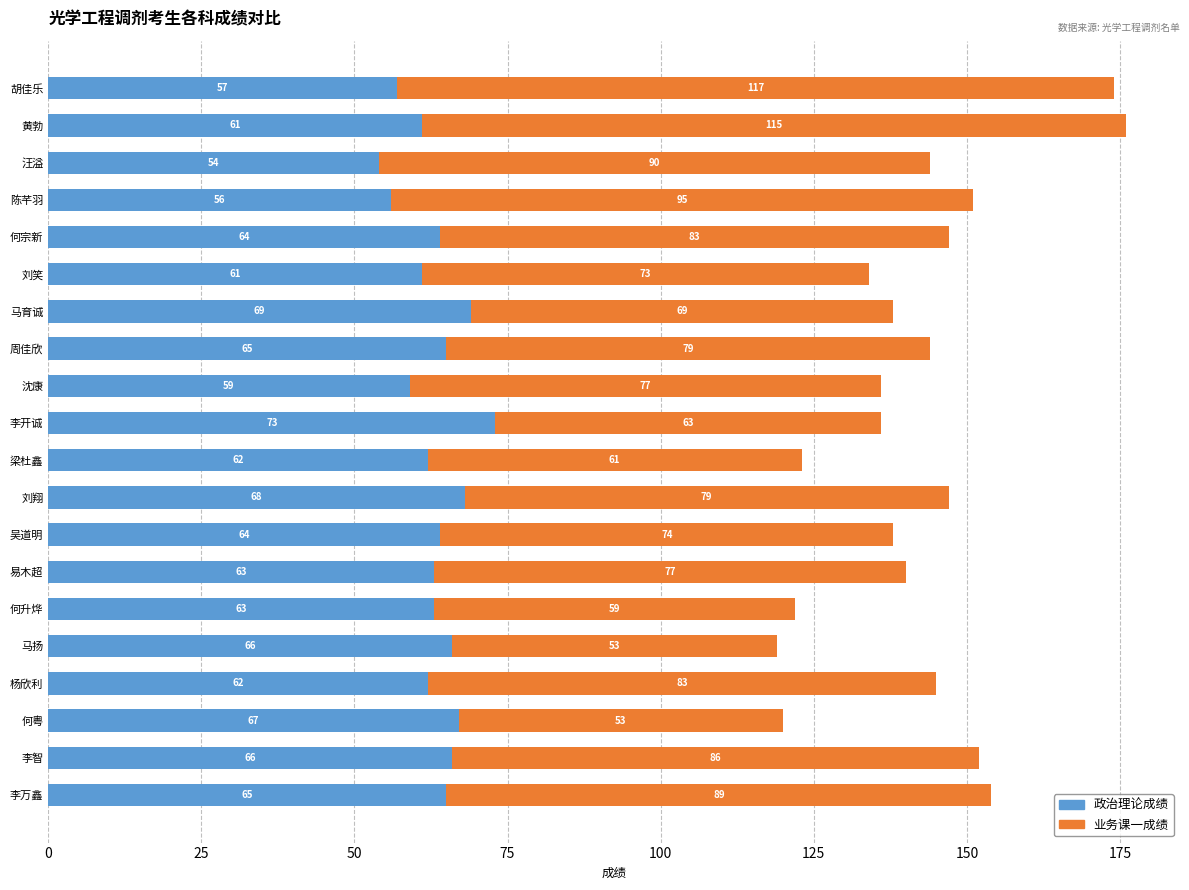

What is the total value across all series at 李智?

152